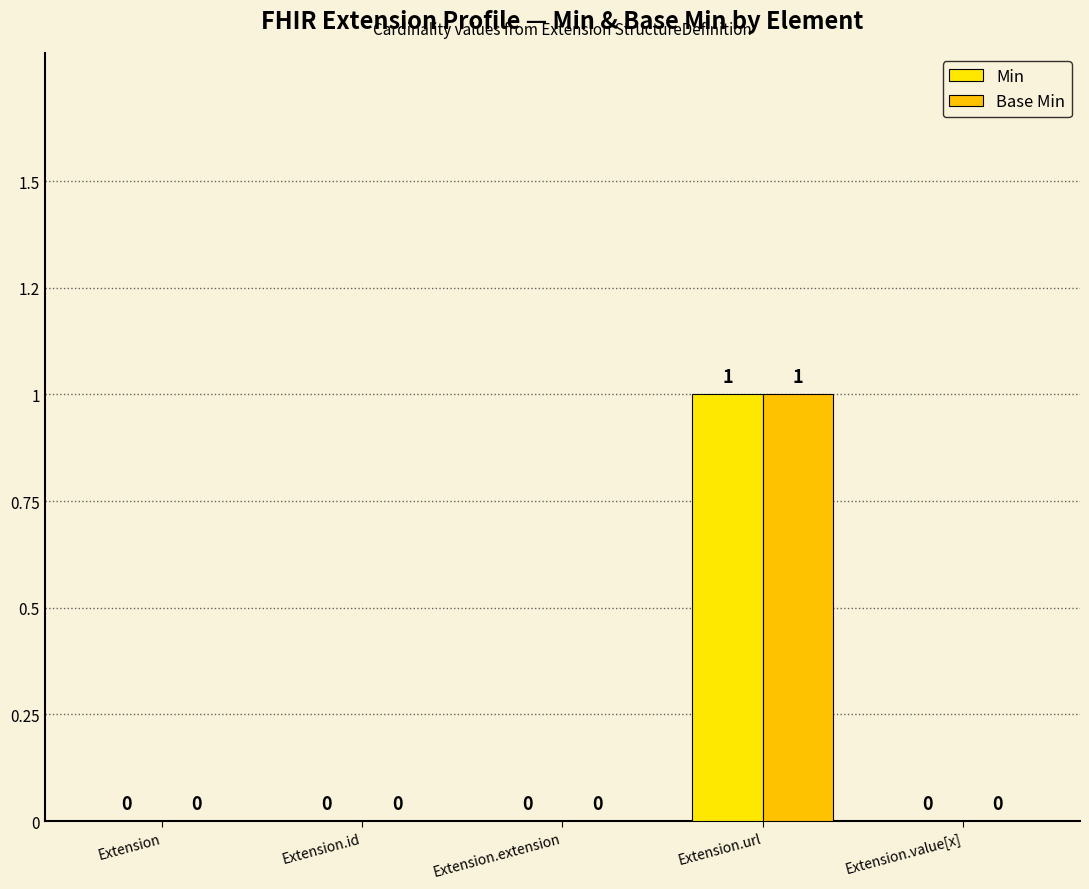

At which label does Base Min reach its minimum?

Extension